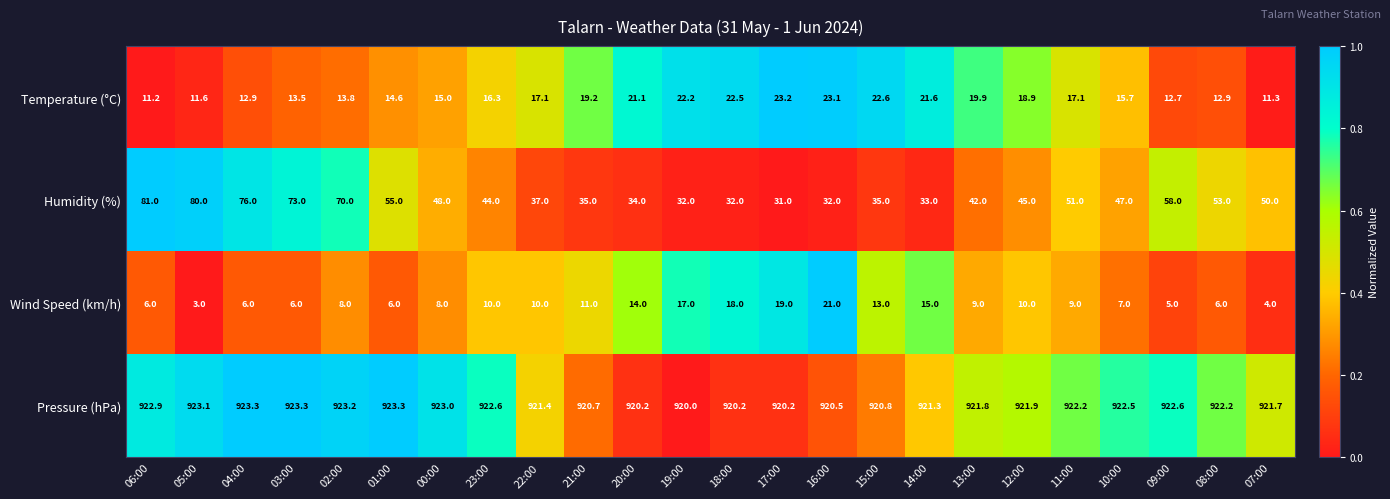

The value of Pressure (hPa) at 09:00 is 922.6. True or false?

True